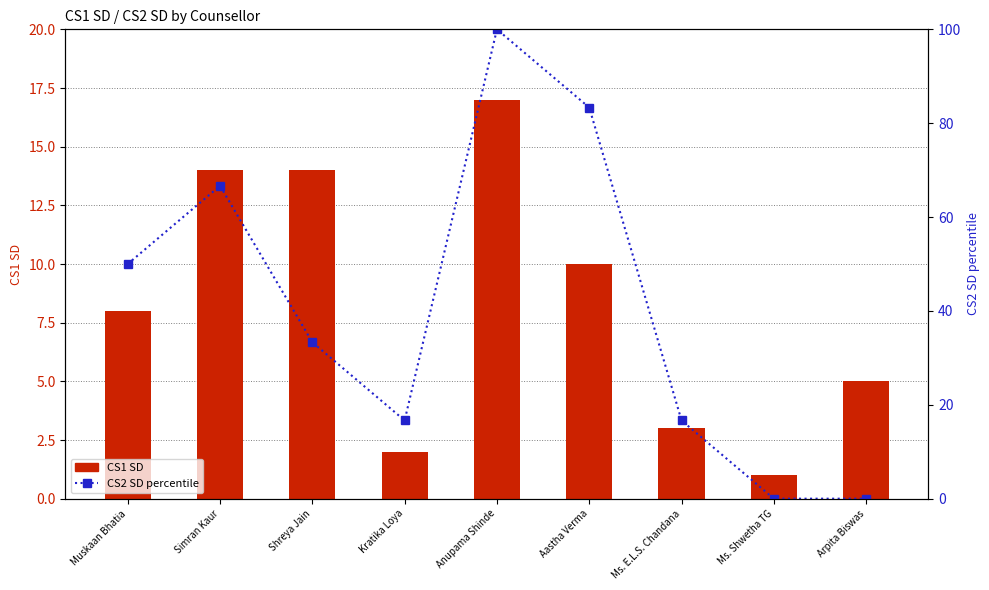

The CS1 SD series shows 14.0 at Shreya Jain. True or false?

True